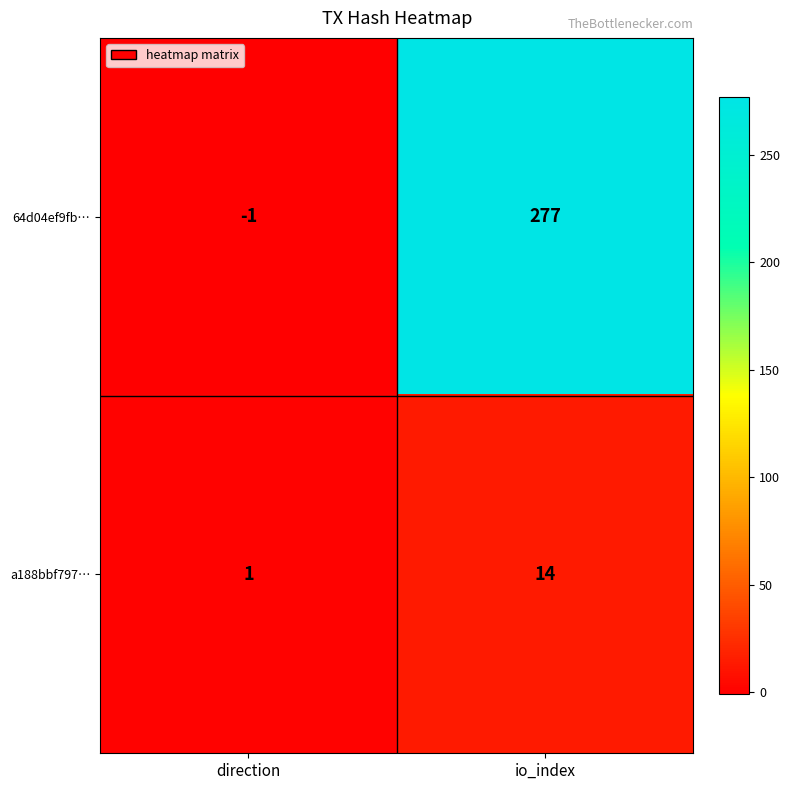

What is the average value of the a188bbf797… series?

8